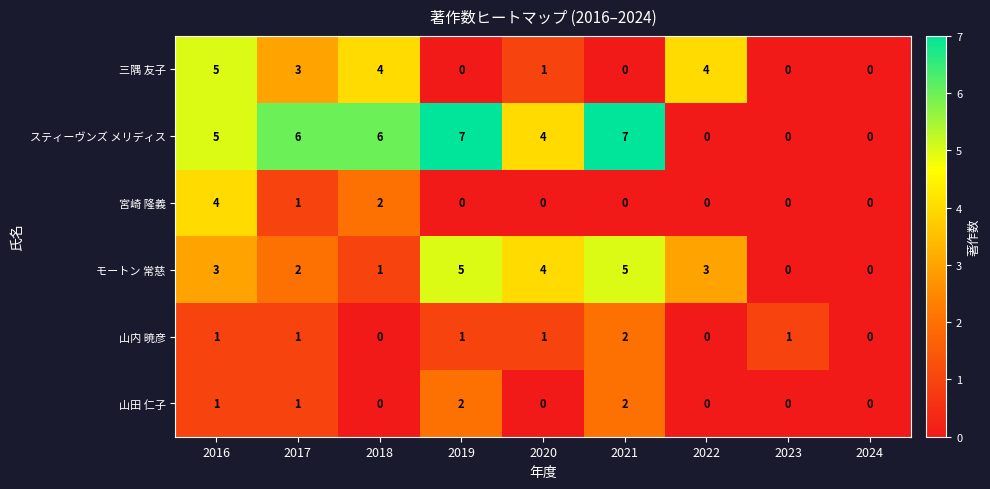

What is the total value across all series at 2018?

13